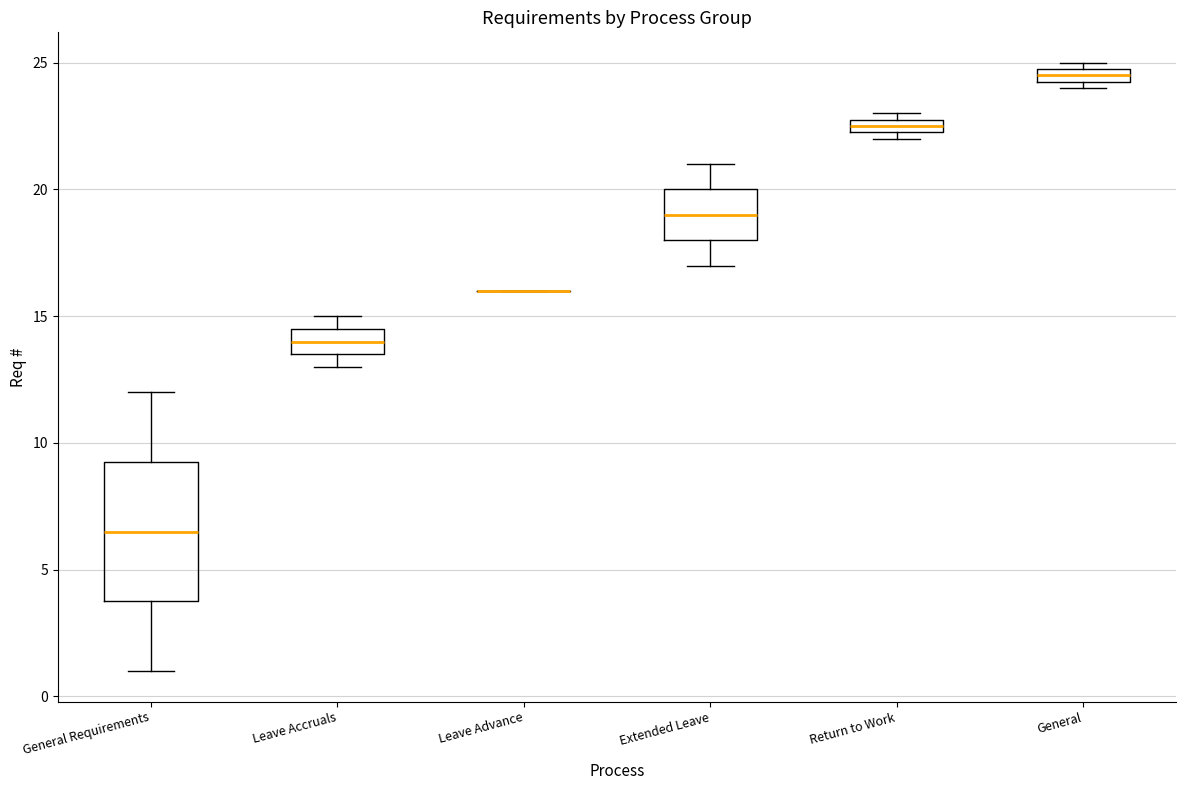

Where is the lower edge of the box for Leave Accruals on the y-axis? The values are not printed on the chart, so give them approximately, as read against the axis.

13.5